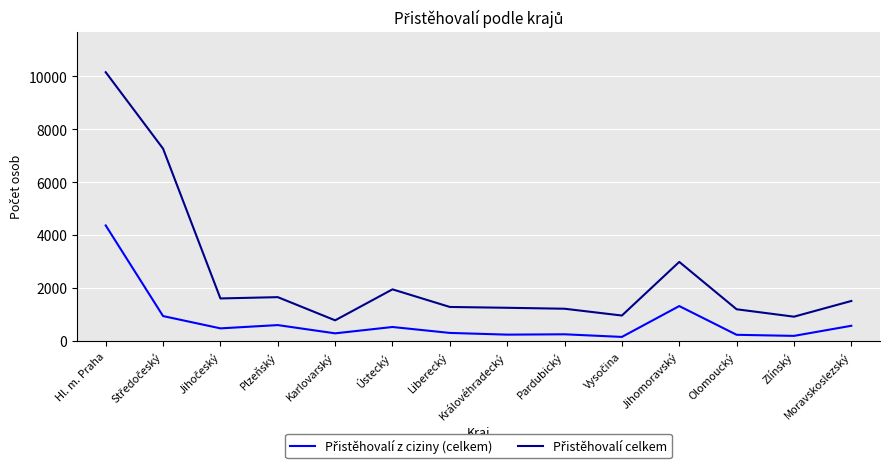

At which category is the sum across all series the highest?

Hl. m. Praha